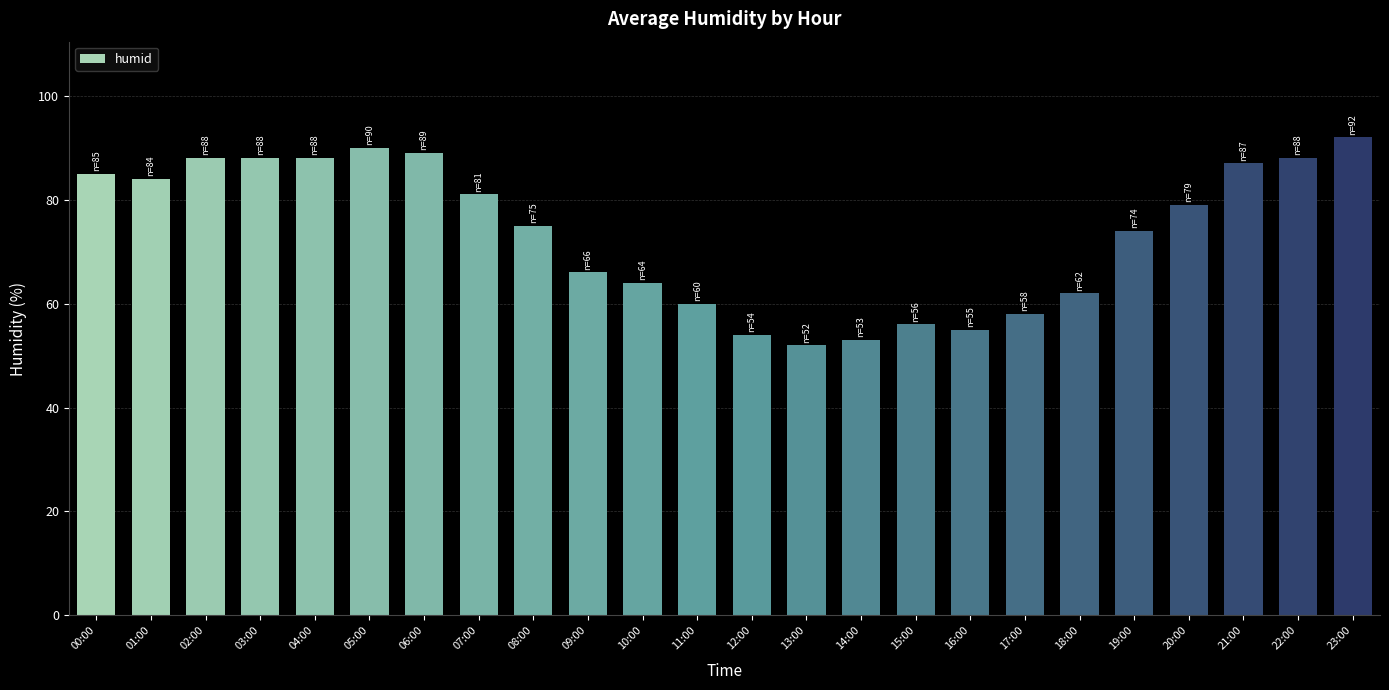

What is the sum of all values?

1768